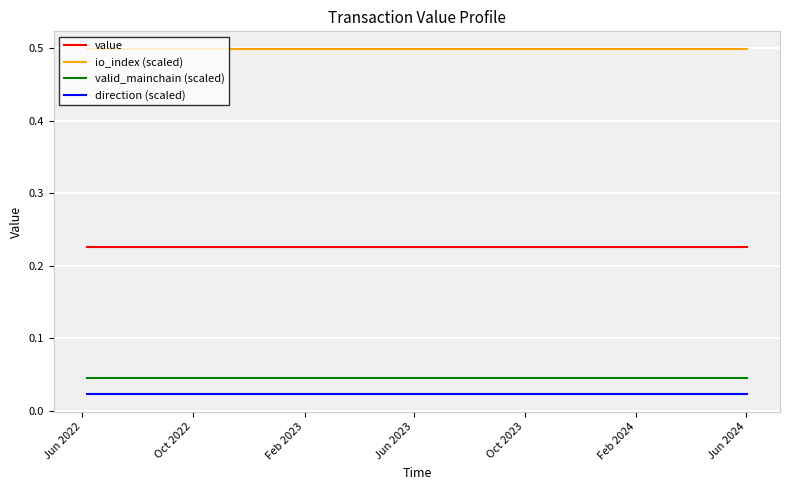

Which series has the largest total across all categories?

io_index (scaled)